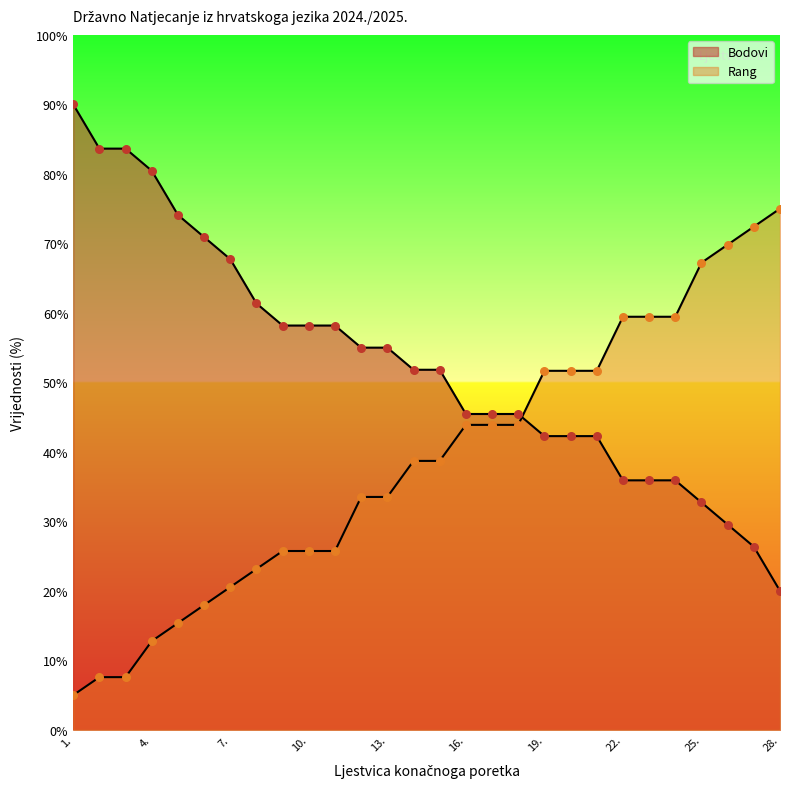

What is the total value across all series at 28.?

95.0